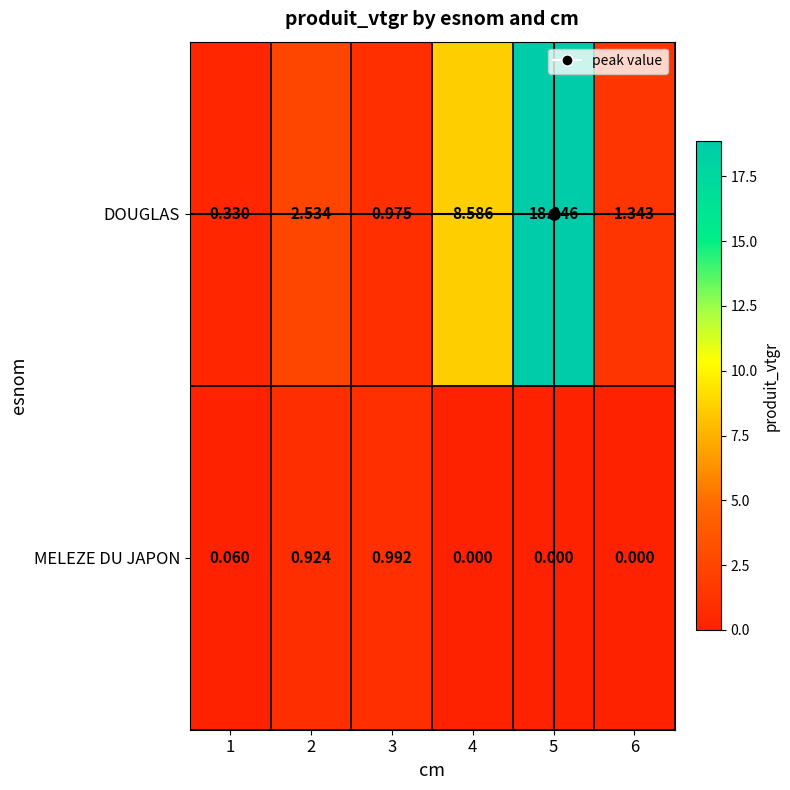

Which series has the widest spread of values?

DOUGLAS